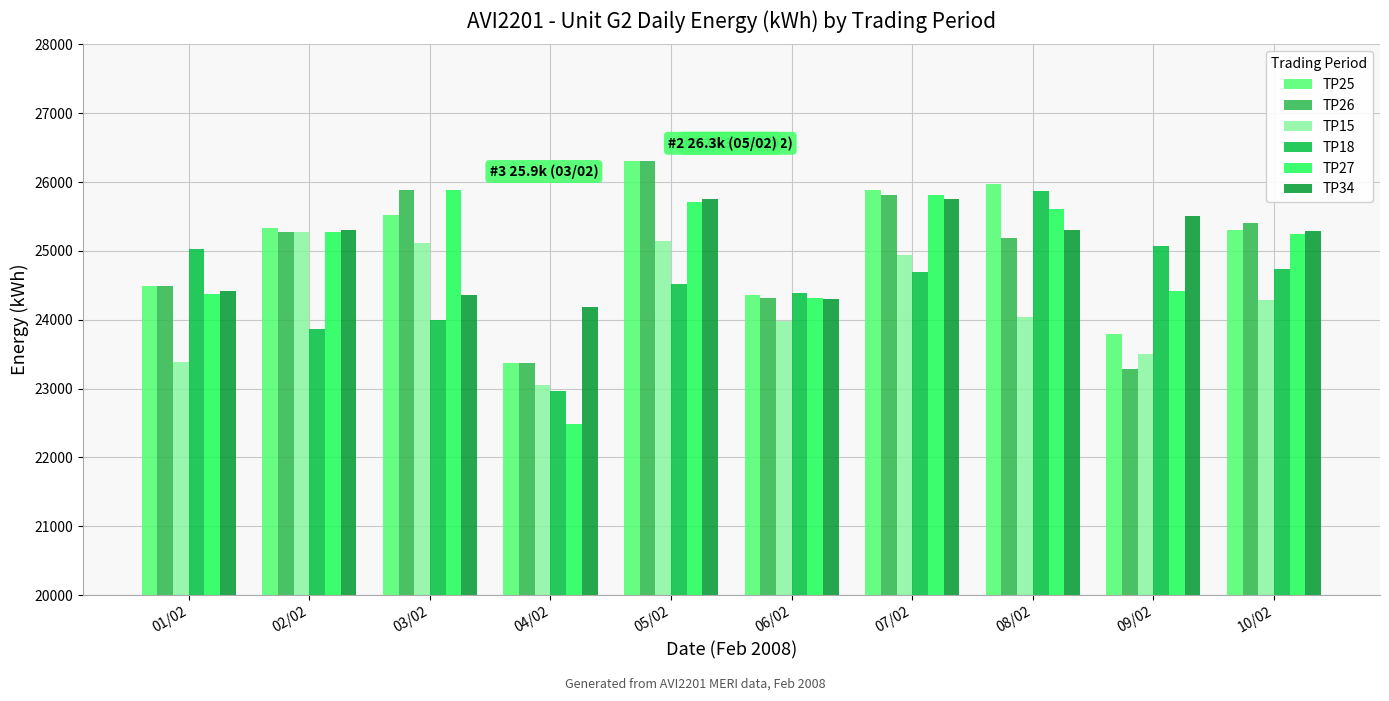

What is the difference between the TP34 values at 03/02 and 06/02?

60